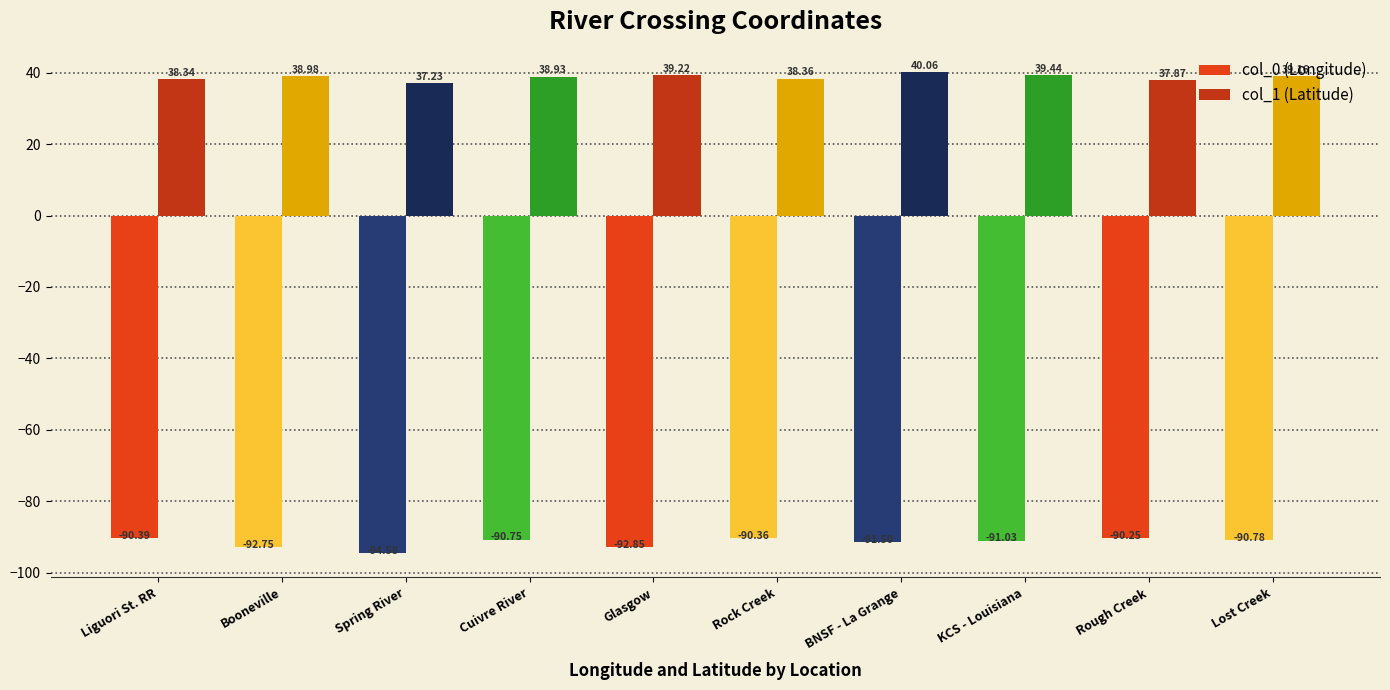

Does the chart contain stacked bars?

No